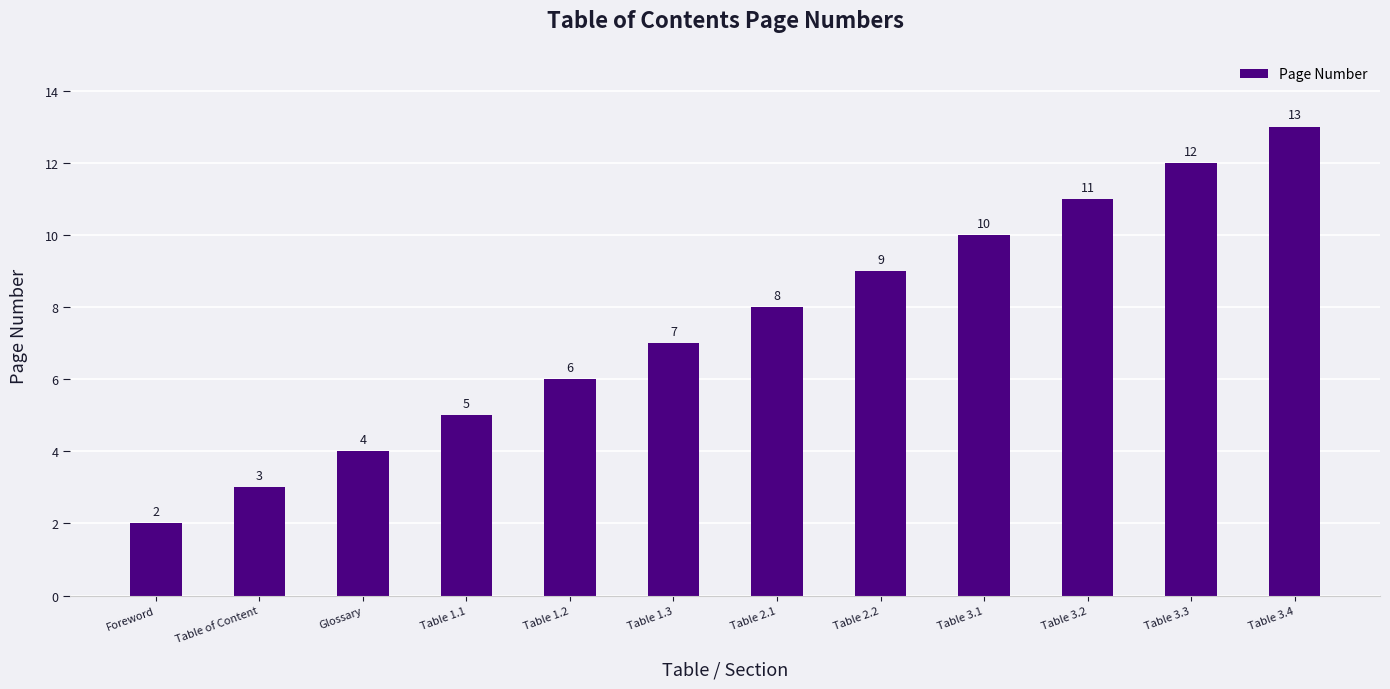

Which label corresponds to the largest value in the chart?

Table 3.4